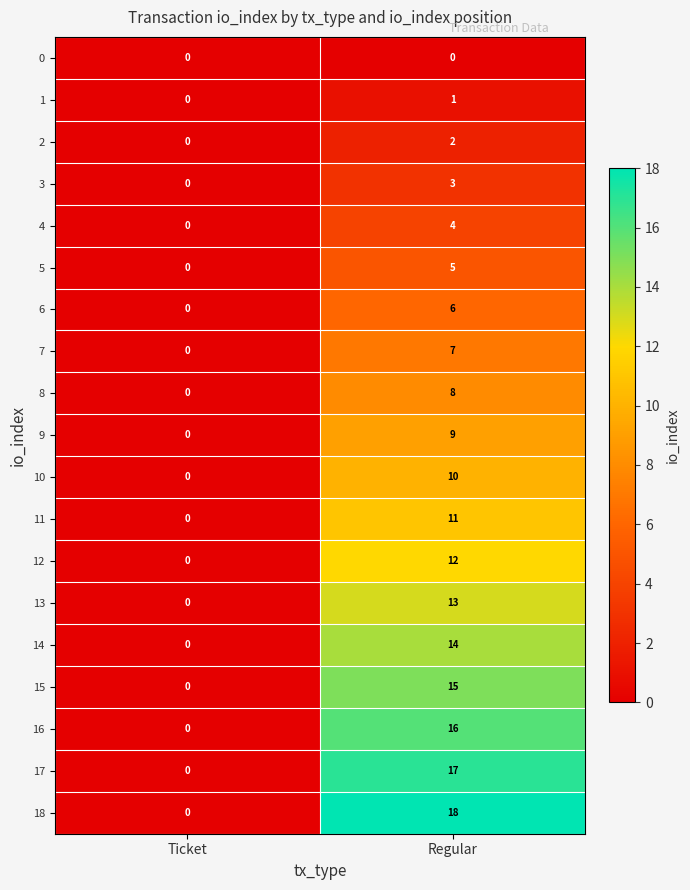

At how many categories does at least one series exceed 12?

1